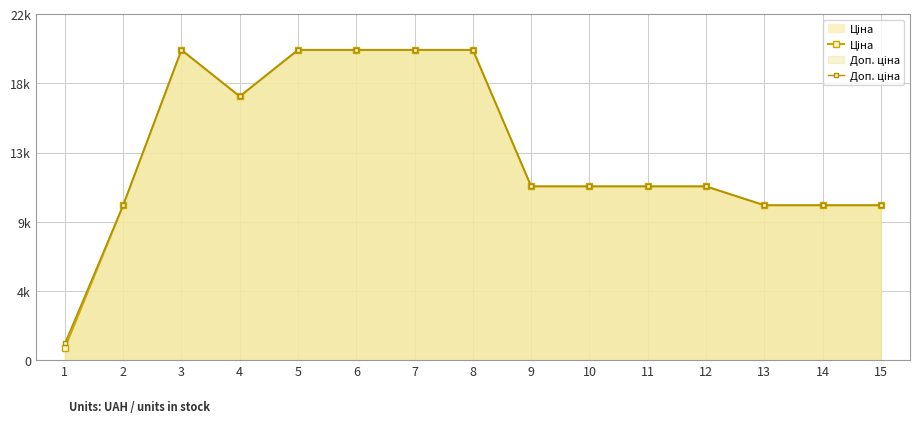

Reading right to left, list all the values displayed in this chart.

Ціна: 9908.5	9908.5	9908.5	11113.6	11113.6	11113.6	11113.6	19831.1	19831.1	19831.1	19831.1	16863.2	19831.1	9908.5	813.0
Доп. ціна: 9908.5	9908.5	9908.5	11113.6	11113.6	11113.6	11113.6	19831.1	19831.1	19831.1	19831.1	16863.2	19831.1	9908.5	1101.8